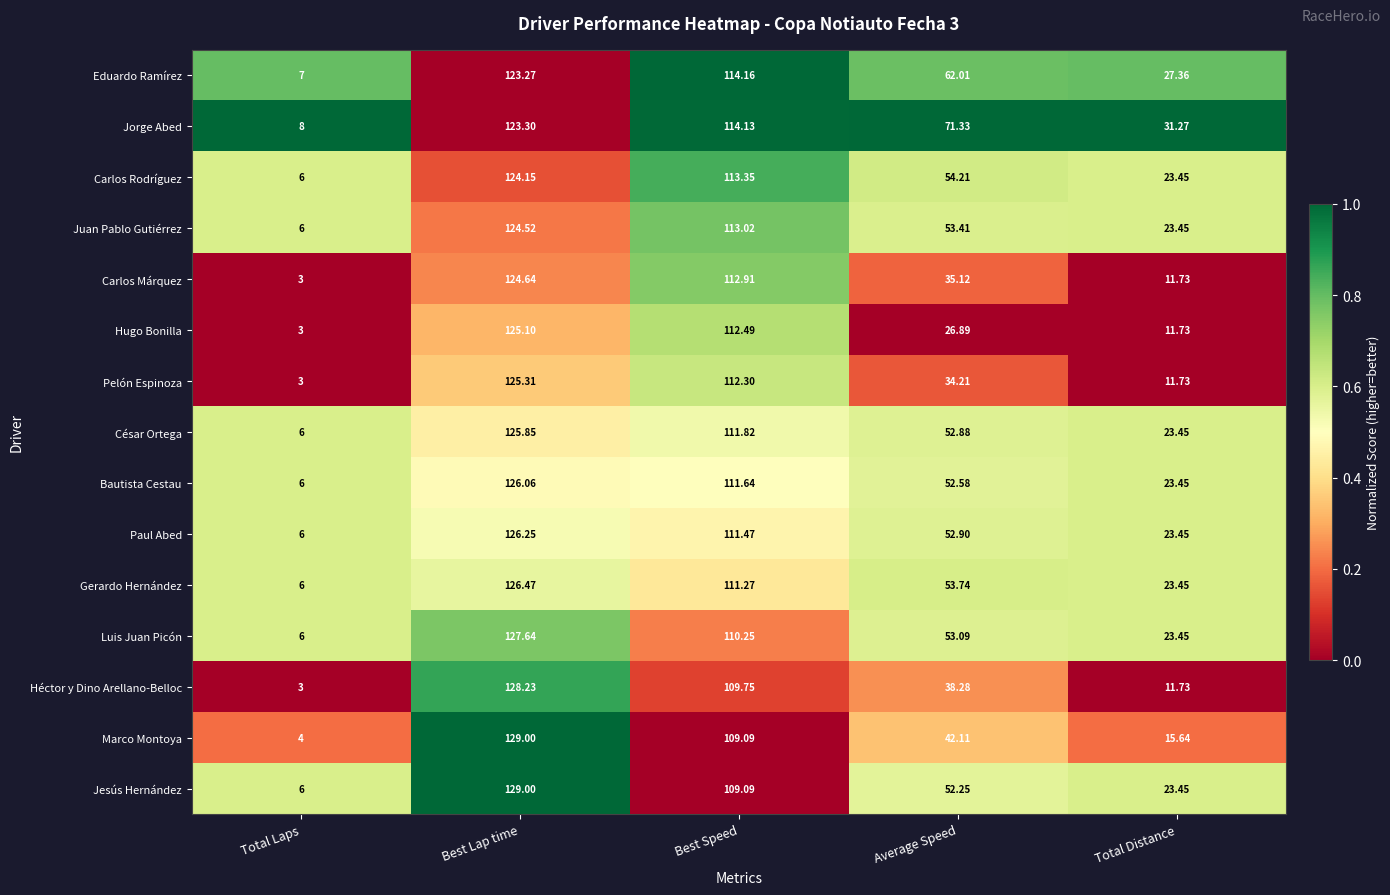

At which label is Jorge Abed closest to 65?

Average Speed